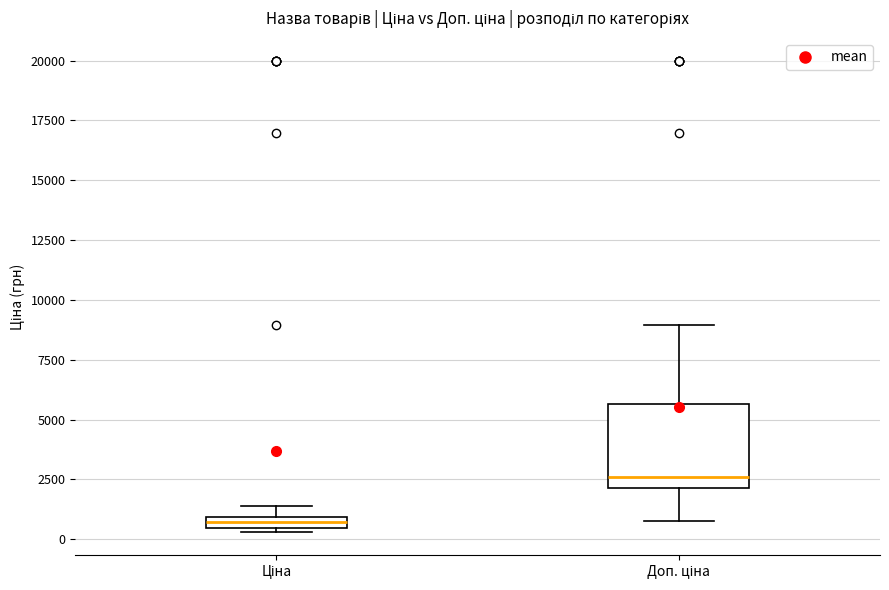

Which box is the tallest, from its lower edge to its upper edge?

Доп. ціна